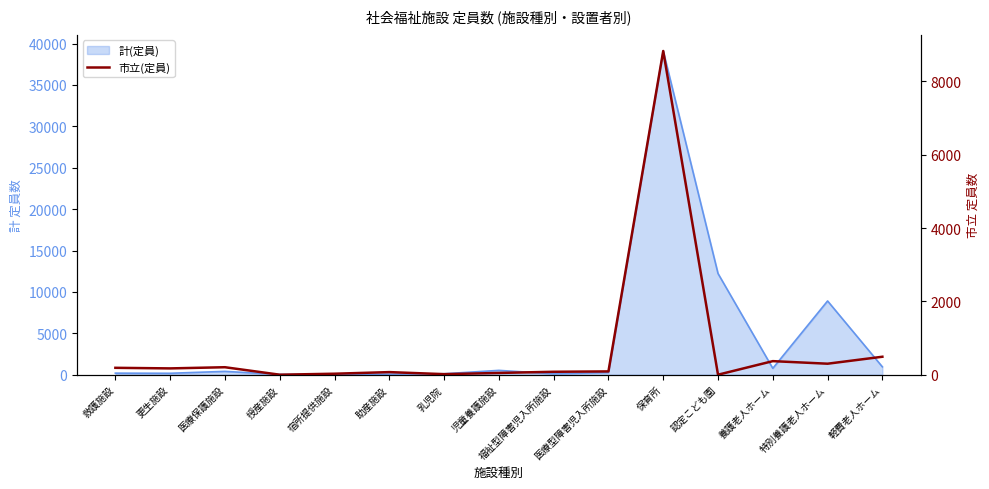

What is the change in value from 授産施設 to 児童養護施設?

+48